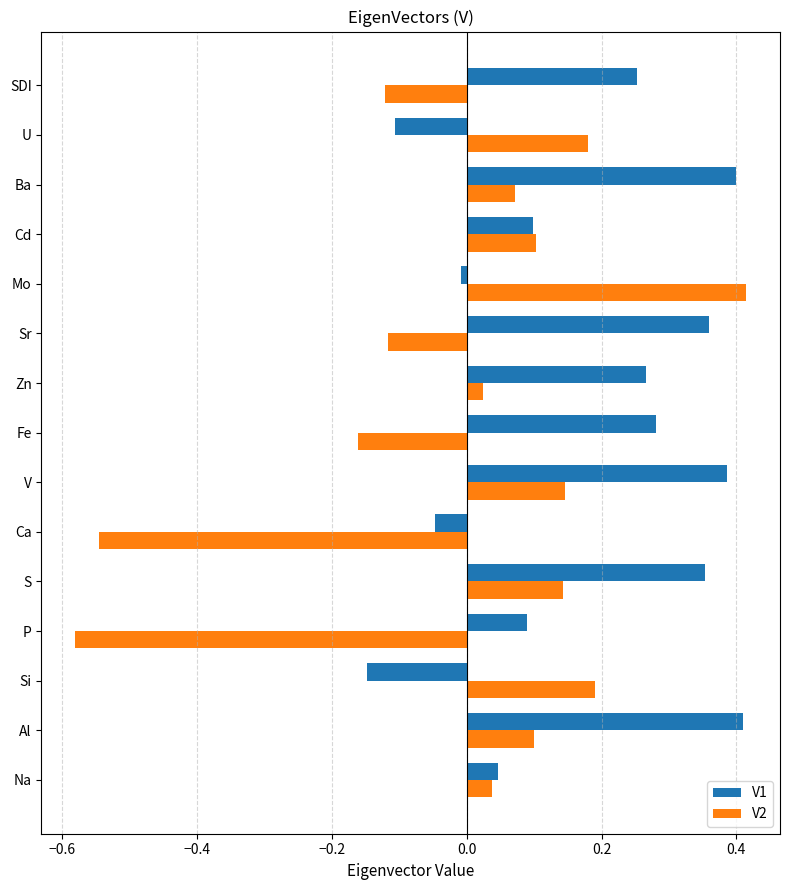

True or false: V1 has a value of 0.4 at Al.

True